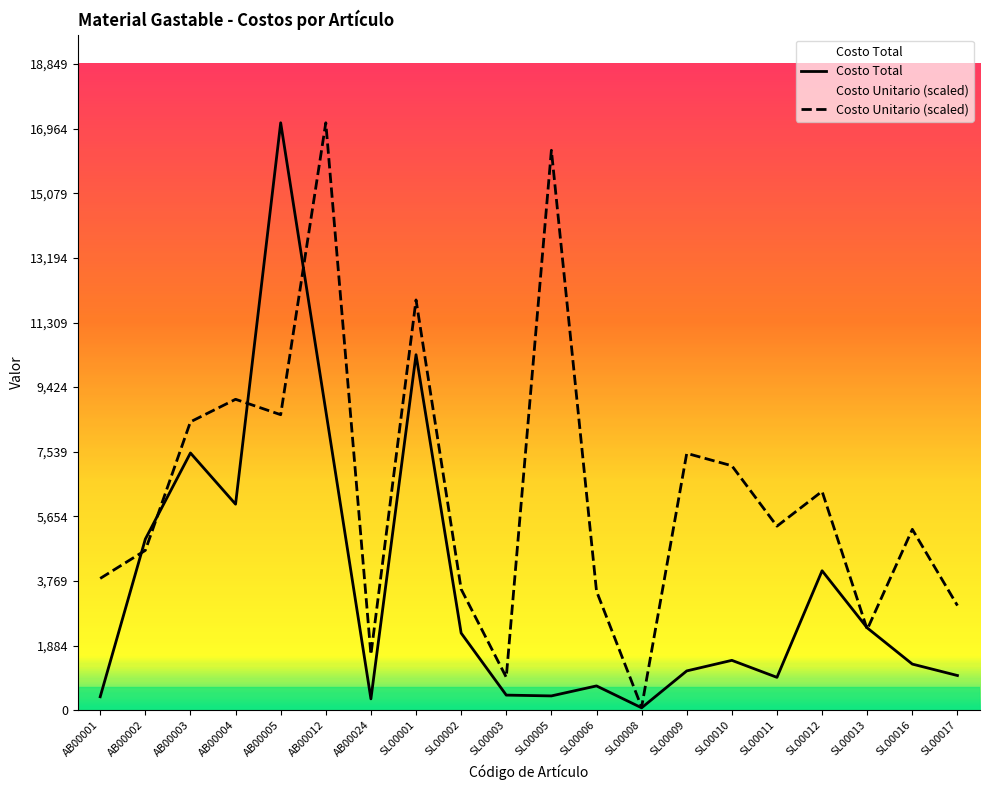

How many data points in Costo Total are less than 1453?

10